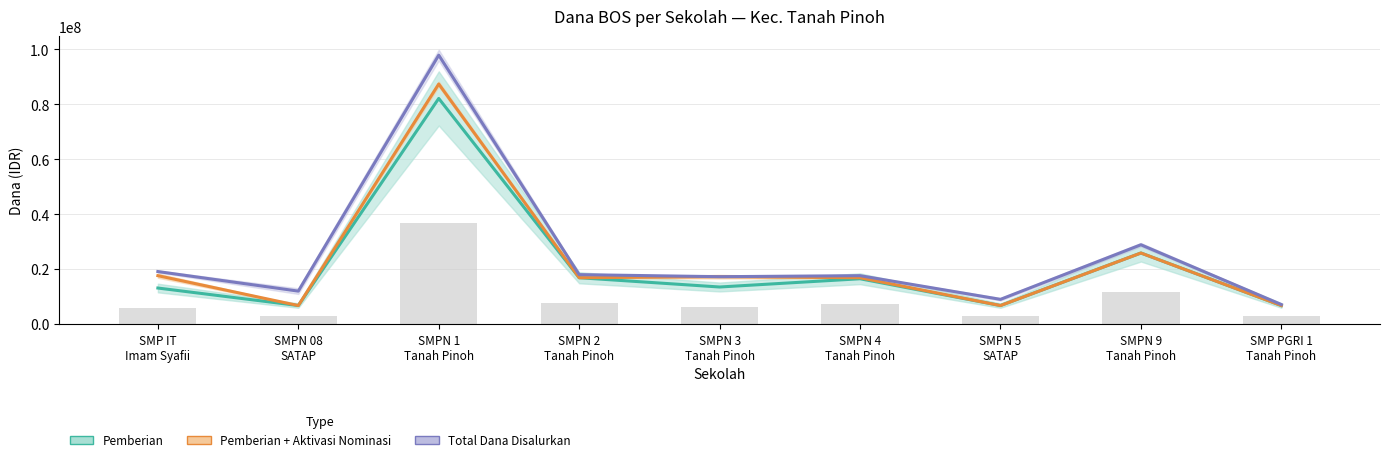

What is the label of the 9th bar from the right?

SMP IT
Imam Syafii